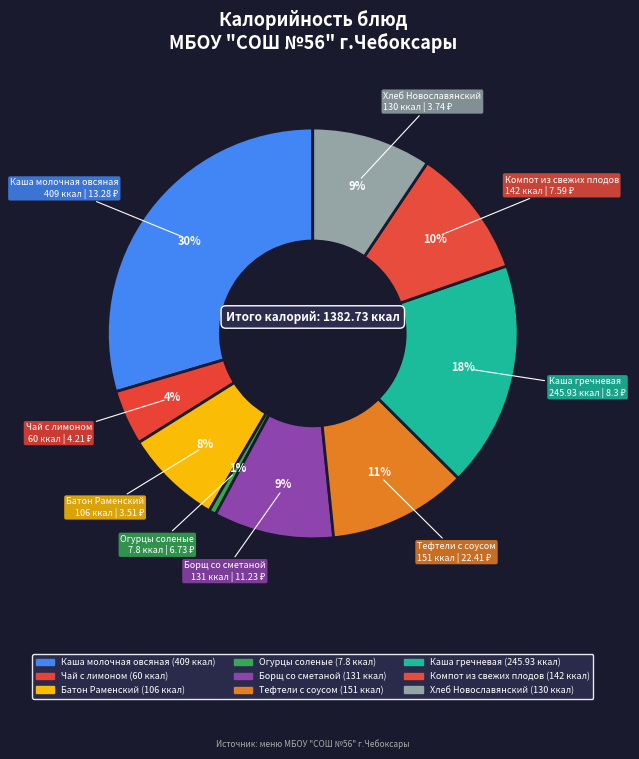

Count the number of slices in the pie.

9